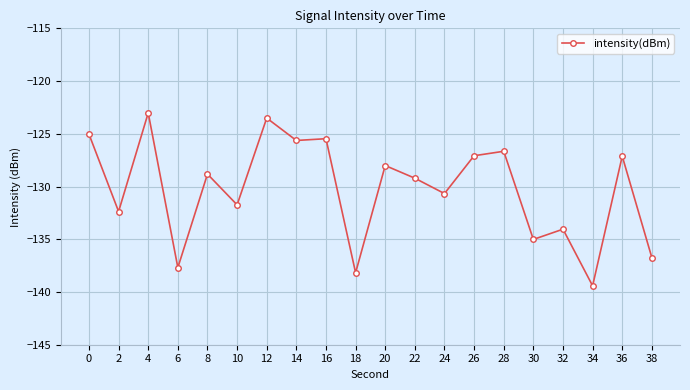

What value does the data have at 28?

-126.7